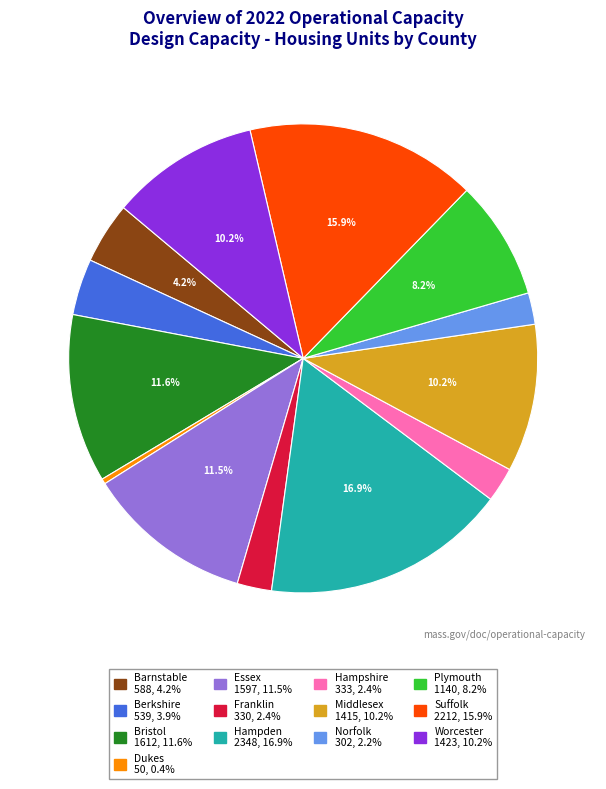

Which category has the biggest portion of the pie?

Hampden